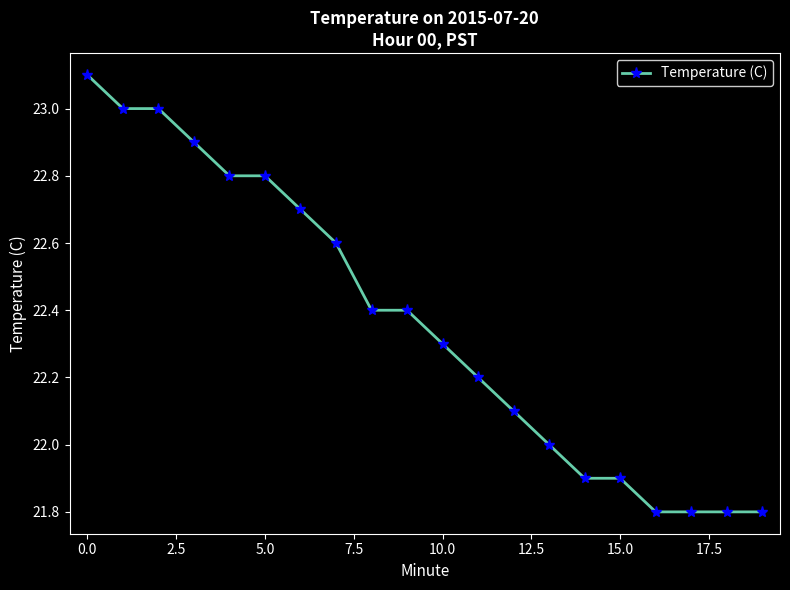

What is the value of the 4th point from the left?

22.9